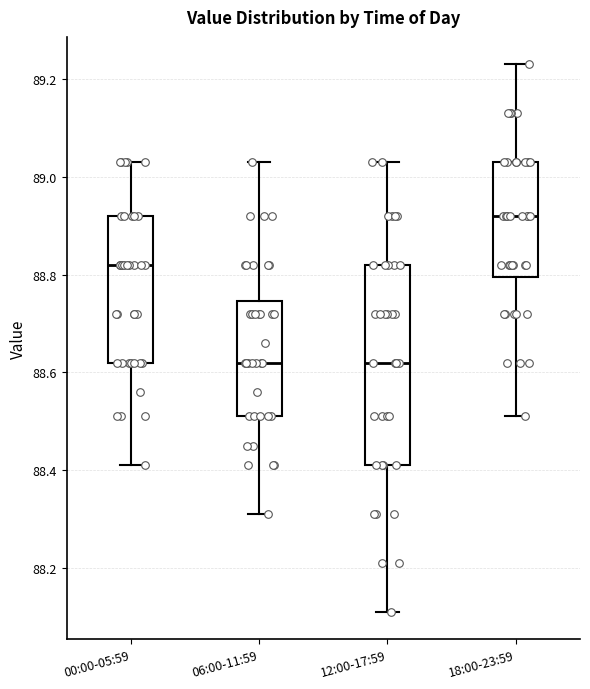

Where is the lower edge of the box for 00:00-05:59 on the y-axis? The values are not printed on the chart, so give them approximately, as read against the axis.

88.62